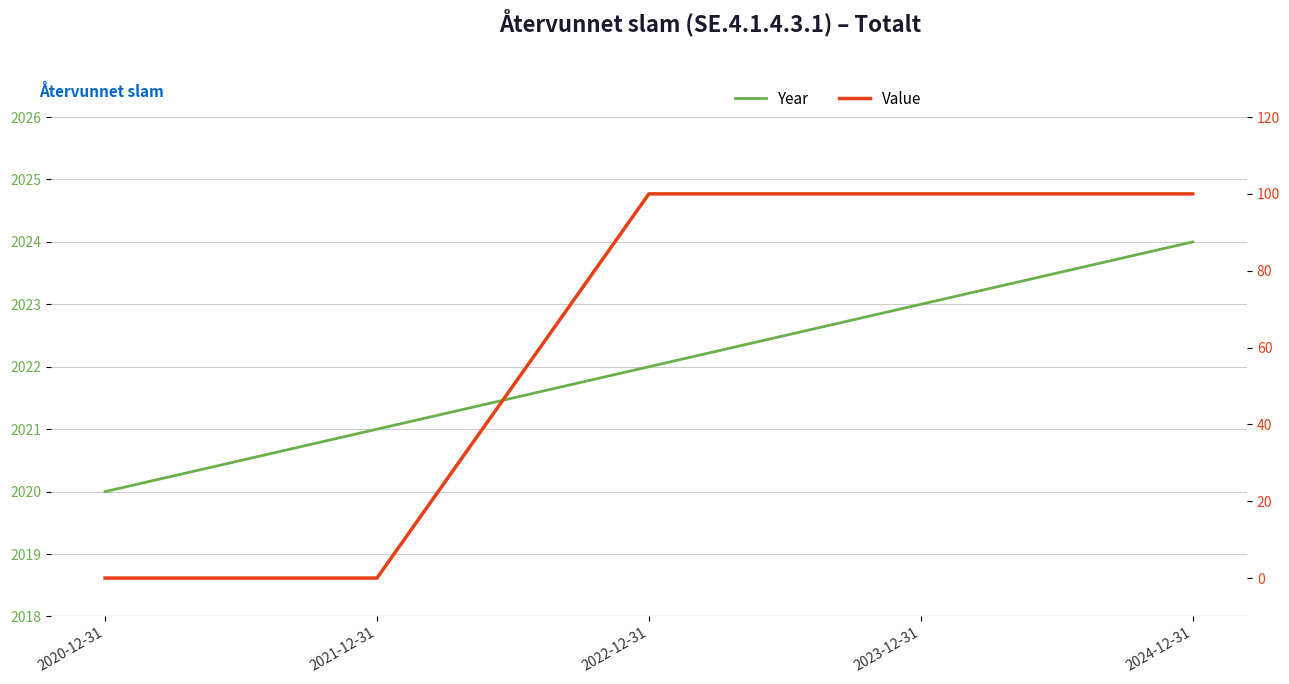

Which series has the largest total across all categories?

Year